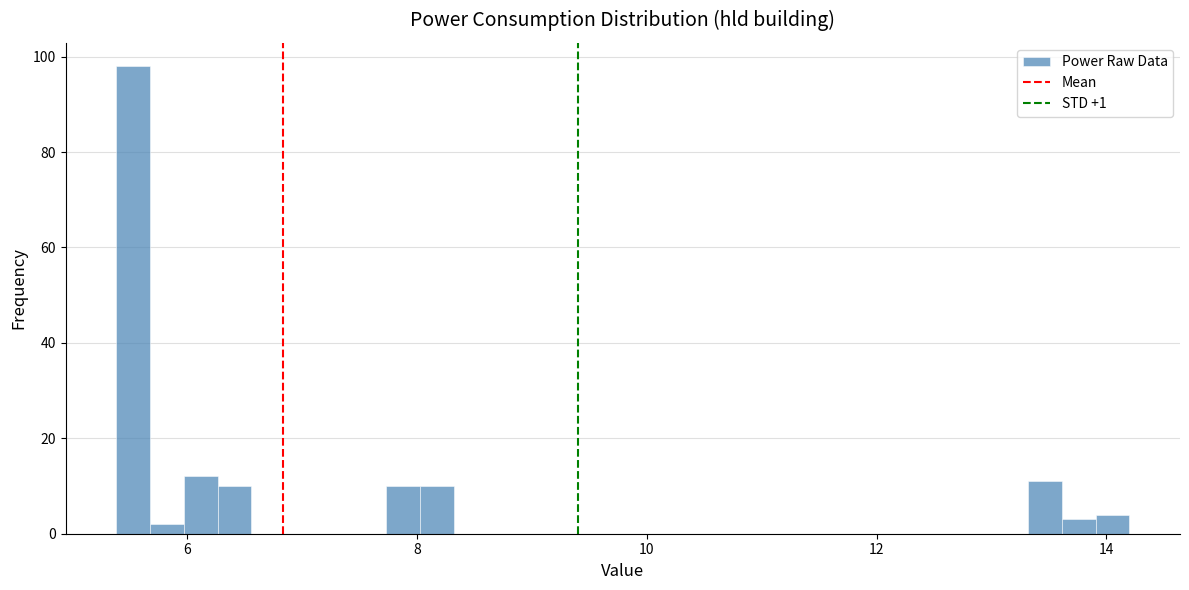

Read against the x-axis, roughly where is the centre of the tallest bar?

5.6